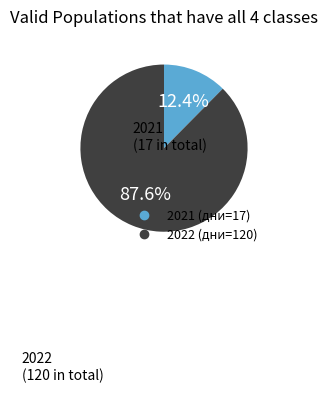

True or false: 2021 accounts for 4% of the total.

False